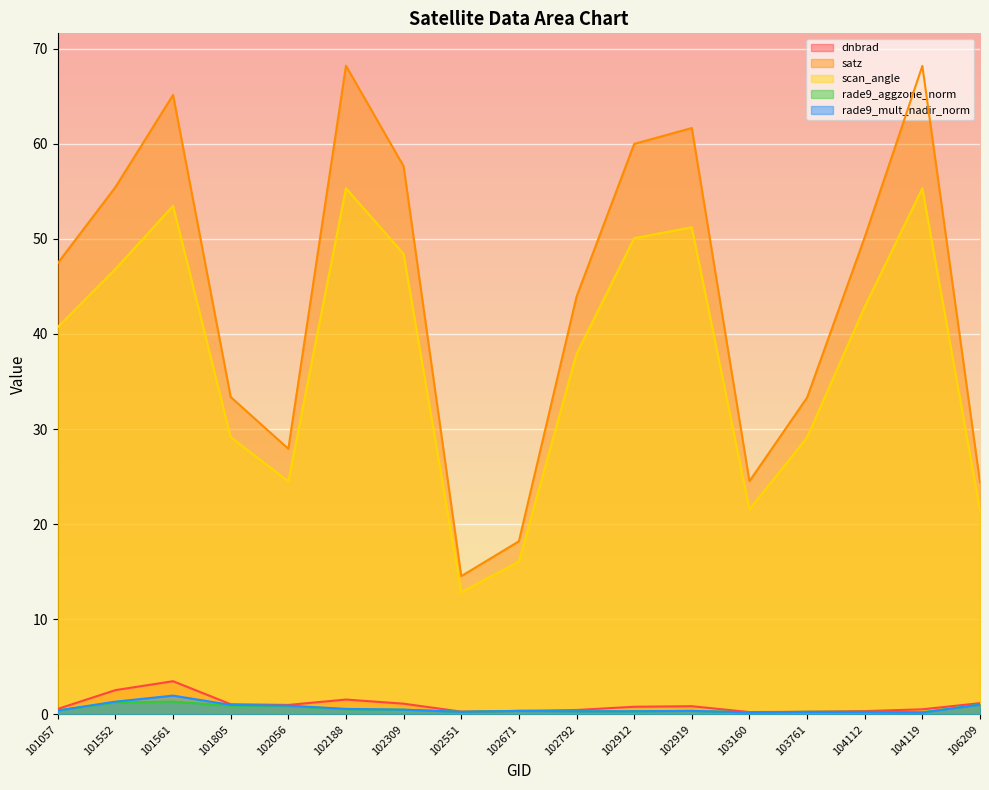

What is the lowest value of the scan_angle series?

12.8